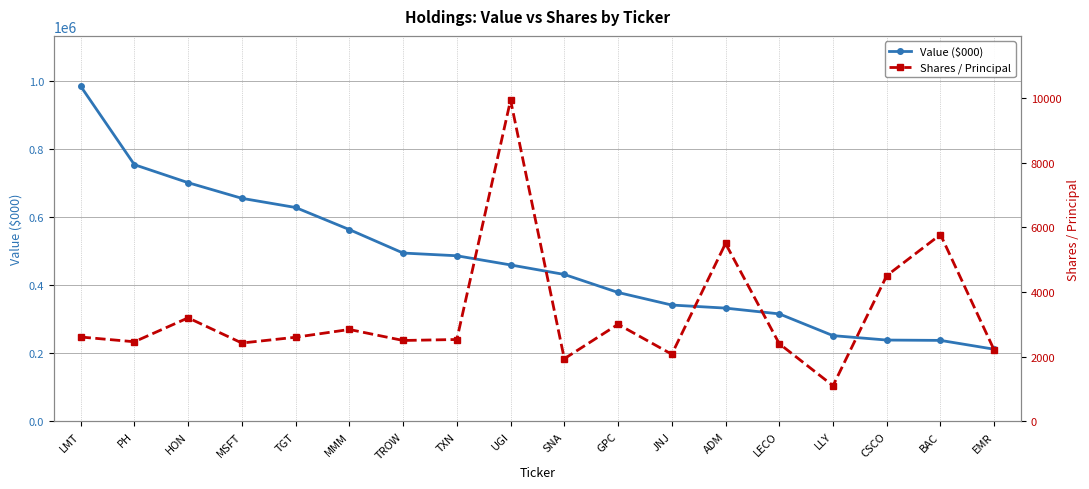

The value of Shares / Principal at JNJ is 2074. True or false?

True